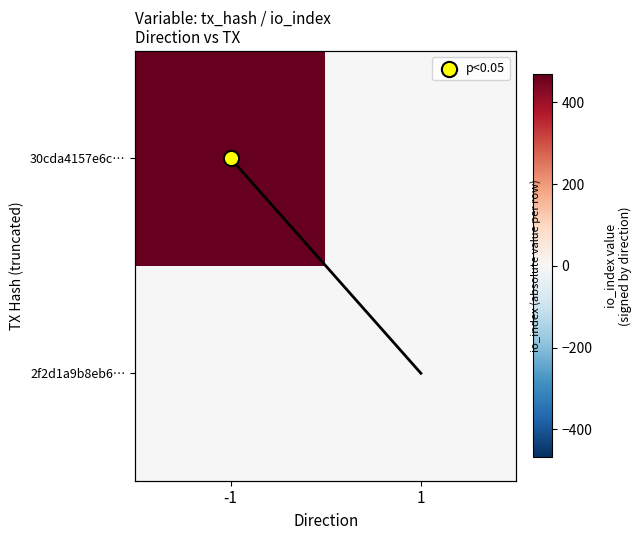

Is it true that 30cda4157e6c… equals 743 at -1?

False